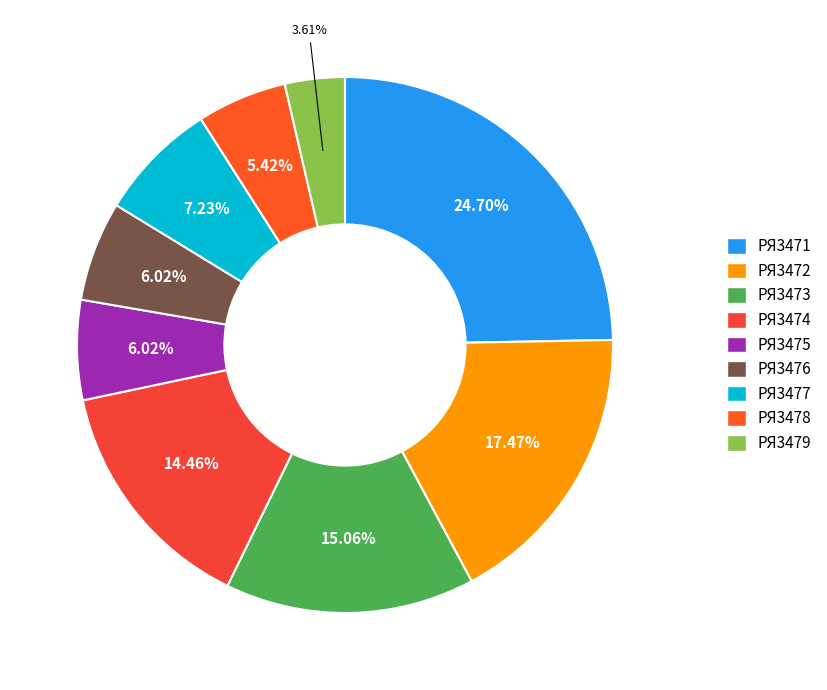

How many segments does this pie chart have?

9